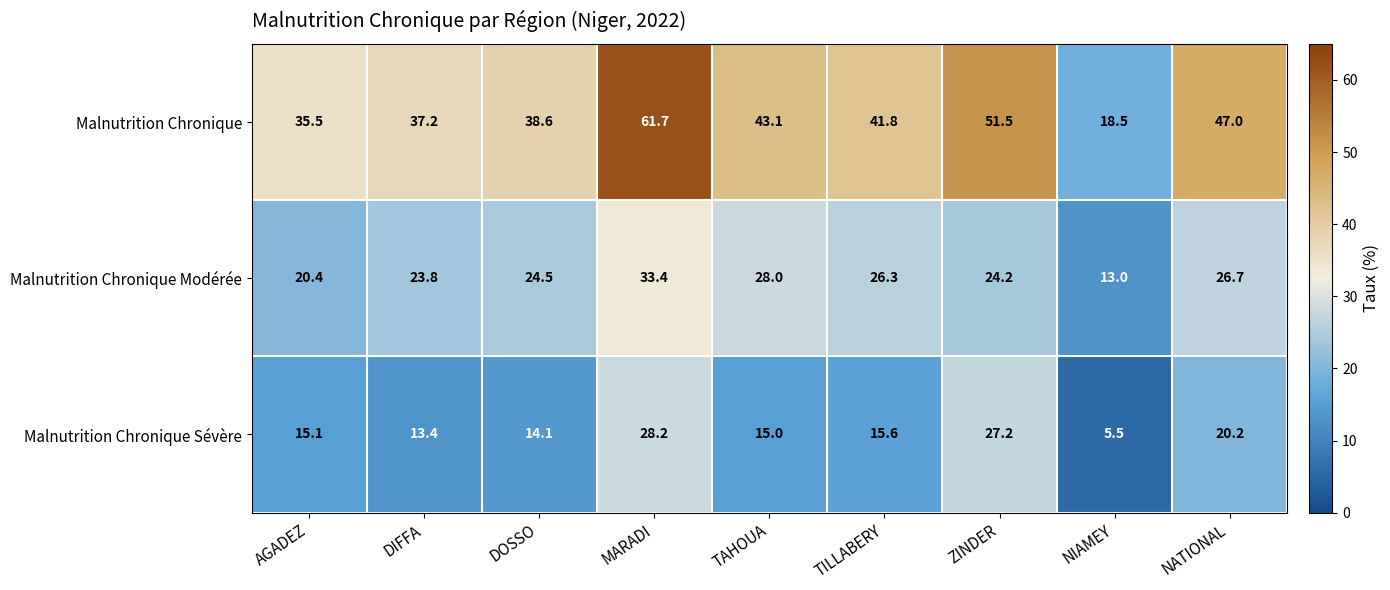

Between NIAMEY and NATIONAL, which series saw the biggest shift?

Malnutrition Chronique